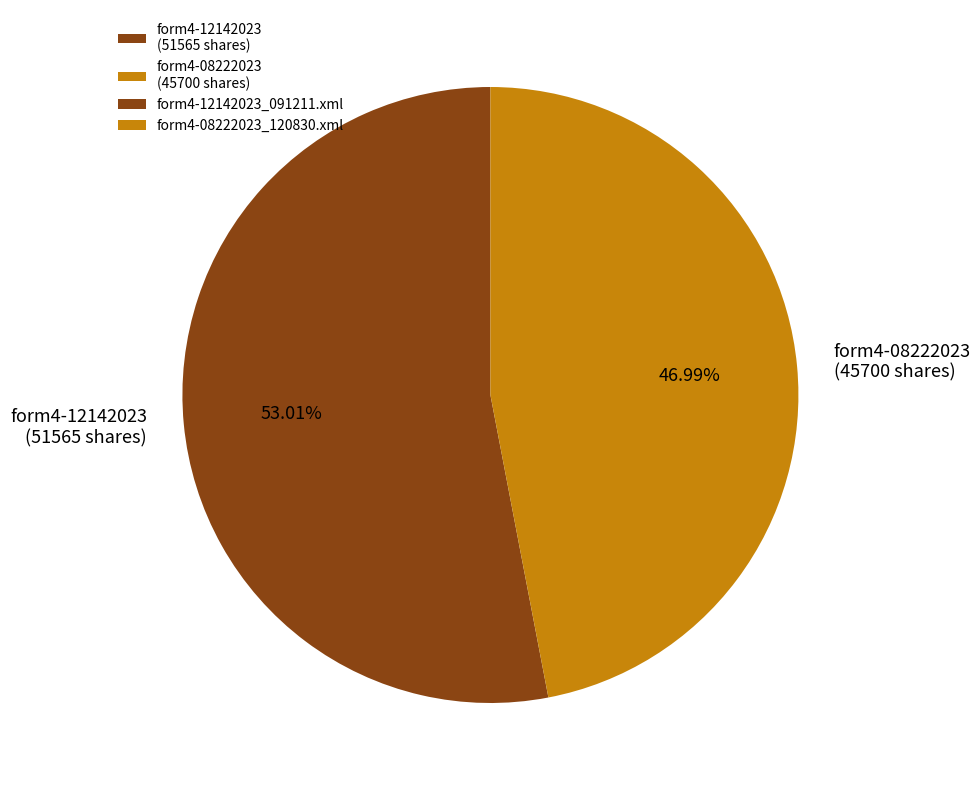

Is form4-08222023 (45700 shares) the majority of the pie?

No